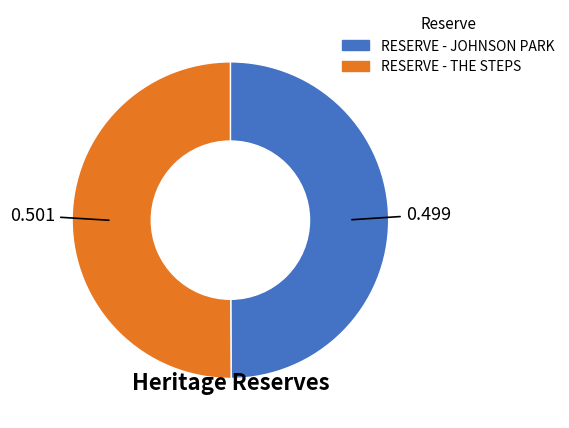

Is it true that RESERVE - JOHNSON PARK is 50% of the pie?

True